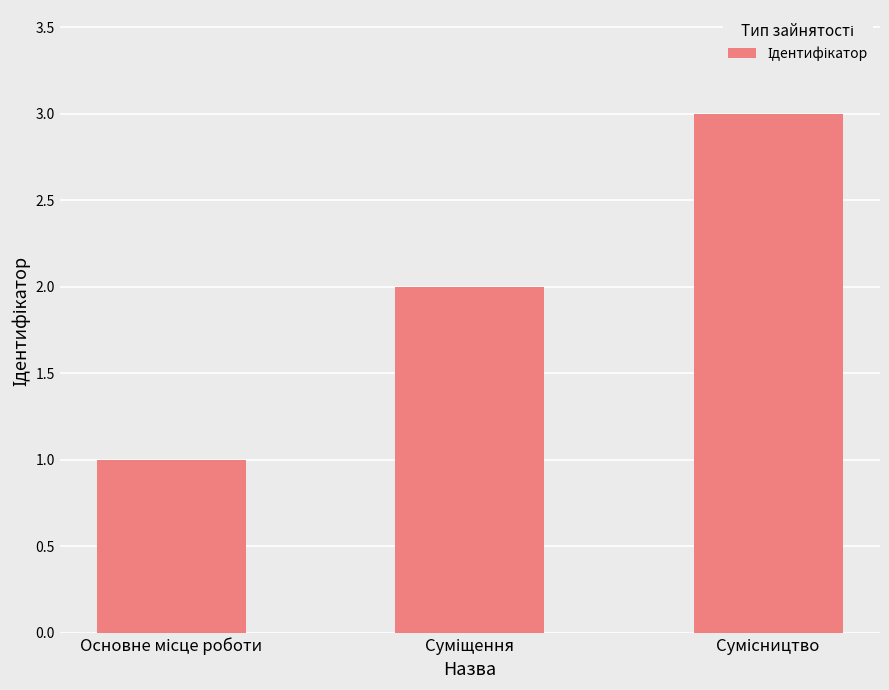

What is the sum of all values?

6